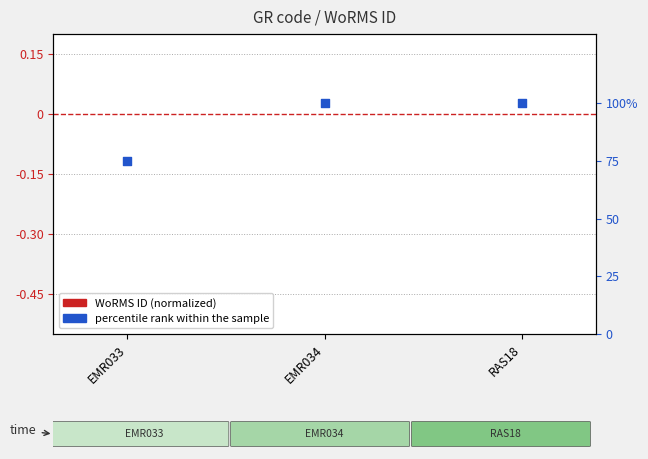

Which series has the largest total across all categories?

percentile rank within the sample